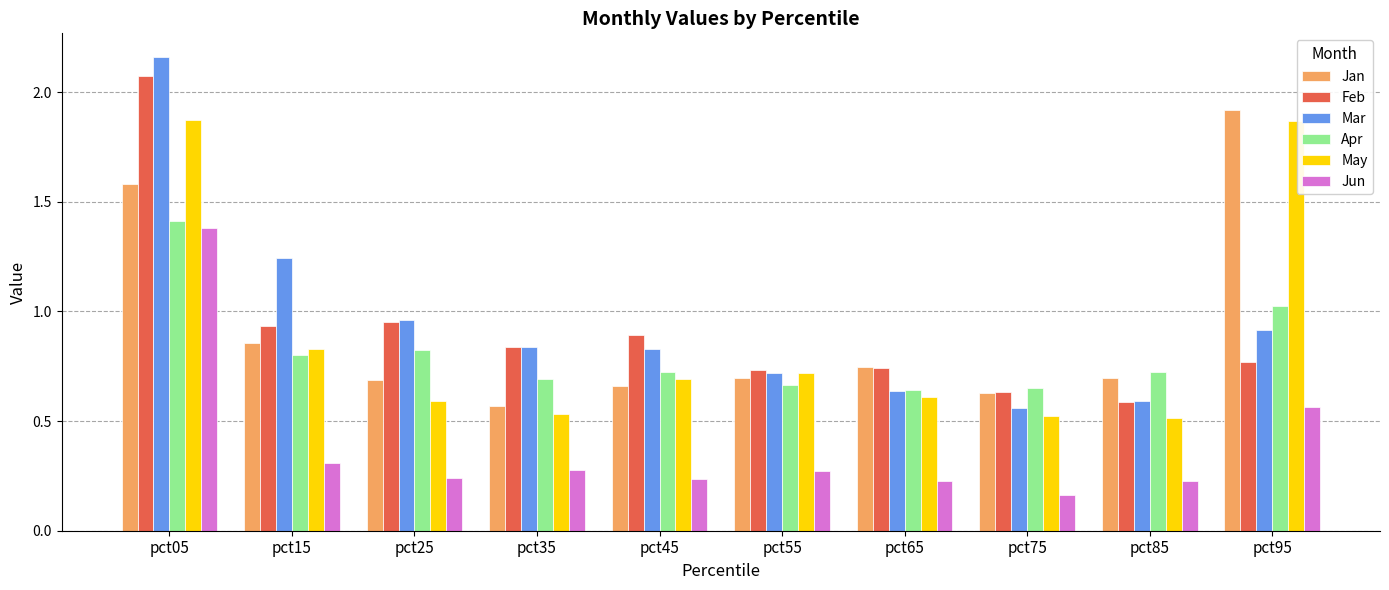

How many groups of bars are there?

10